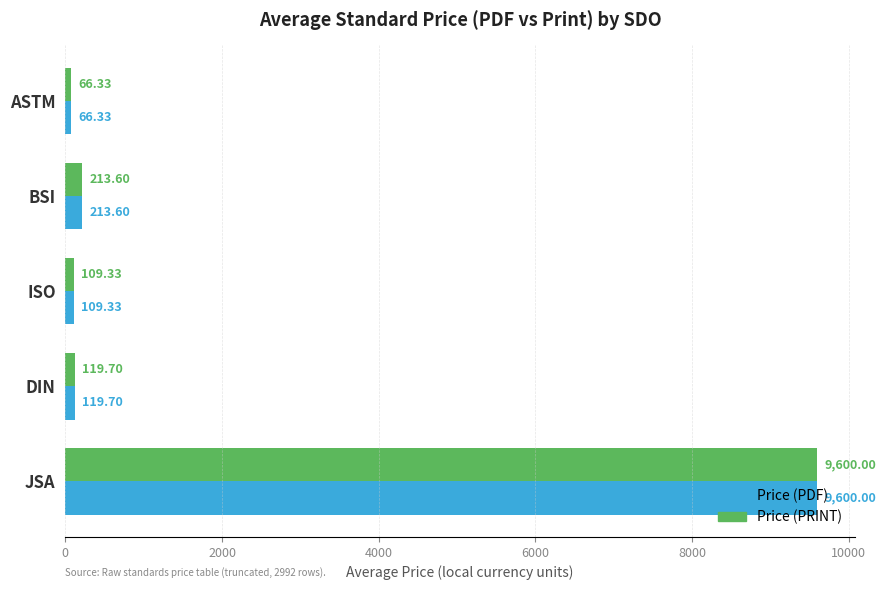

What is the average value of the Price (PRINT) series?

2021.8